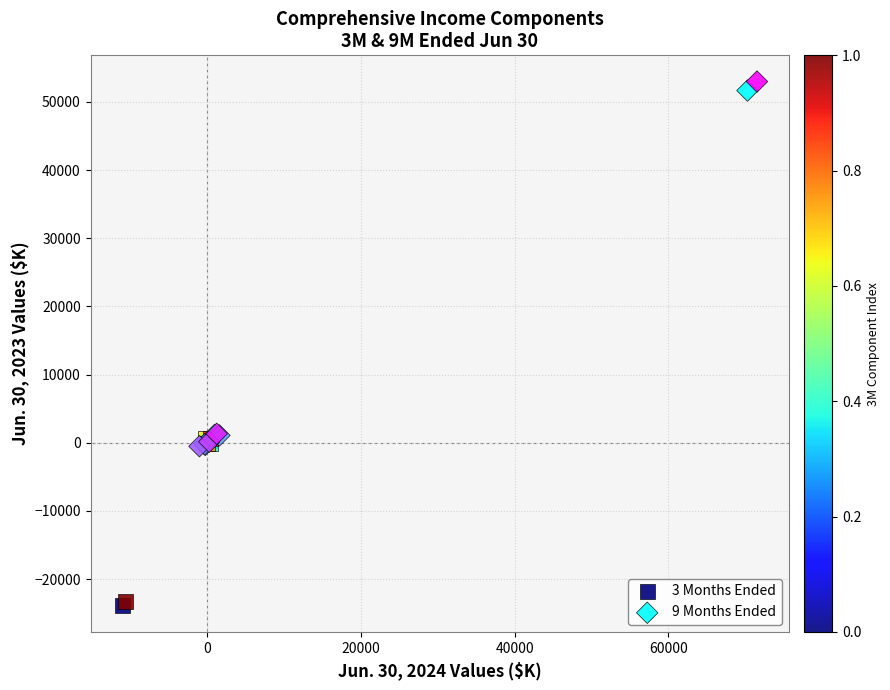

Which series has the widest spread of Y values?

9 Months Ended